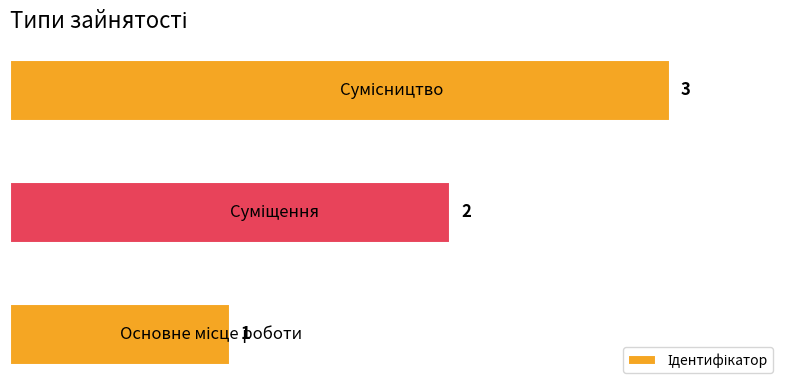

What is the greatest value displayed?

3